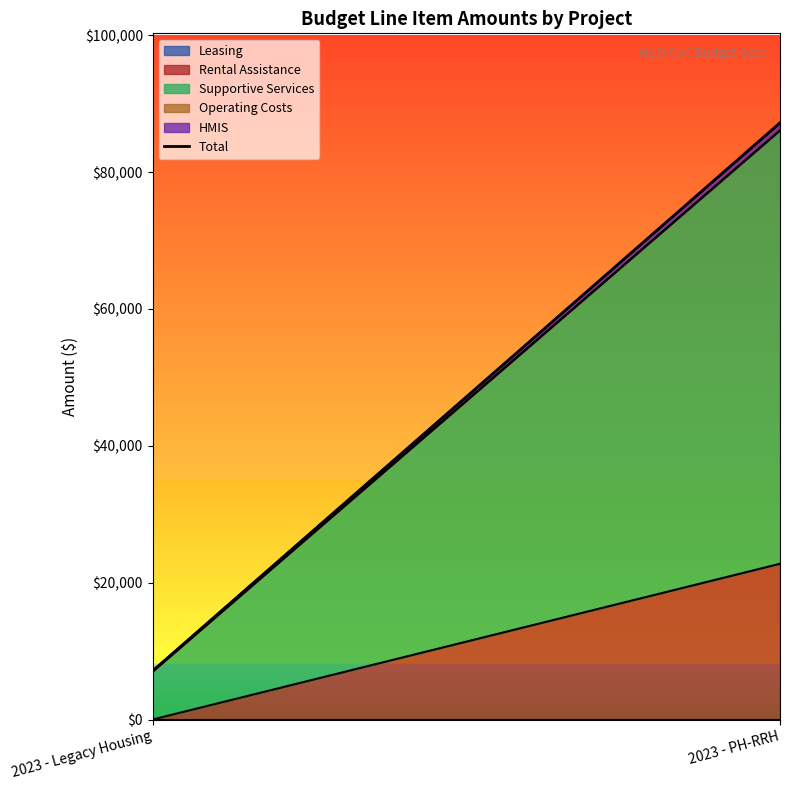

What is the label of the 1st point from the left?

2023 - Legacy Housing